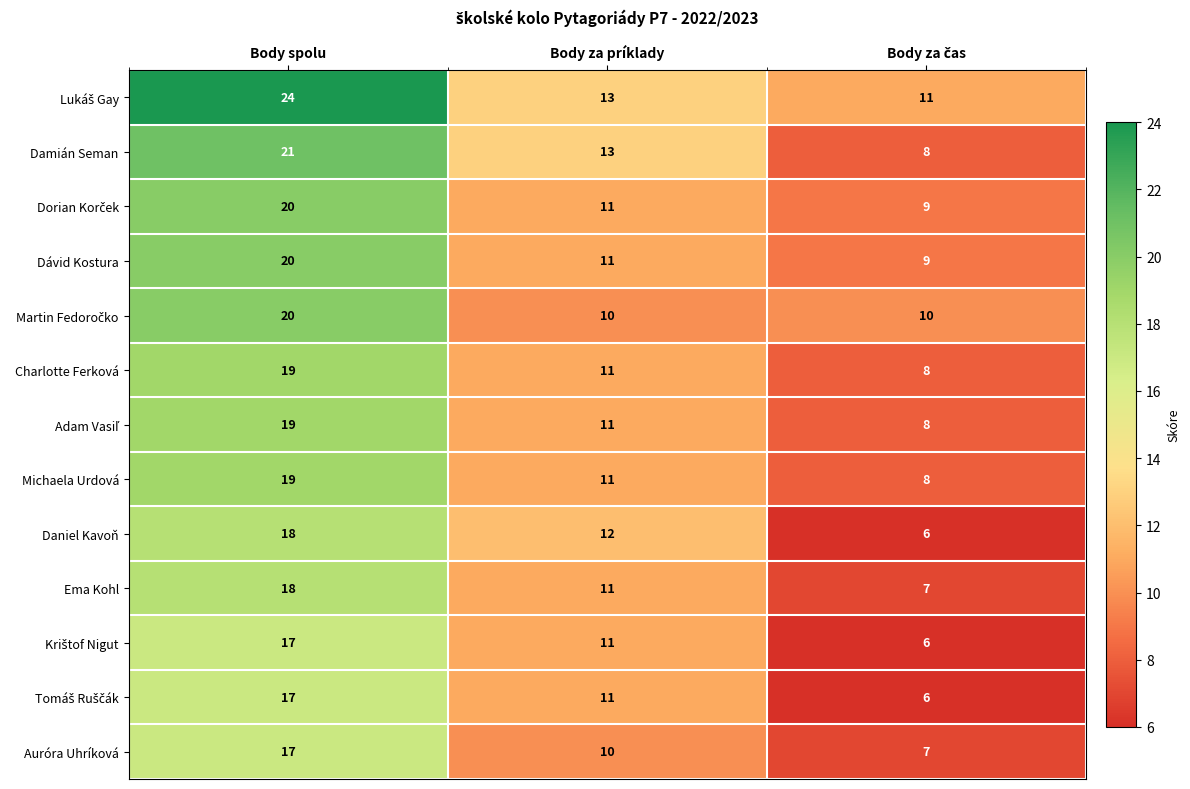

At which category is the sum across all series the highest?

Body spolu